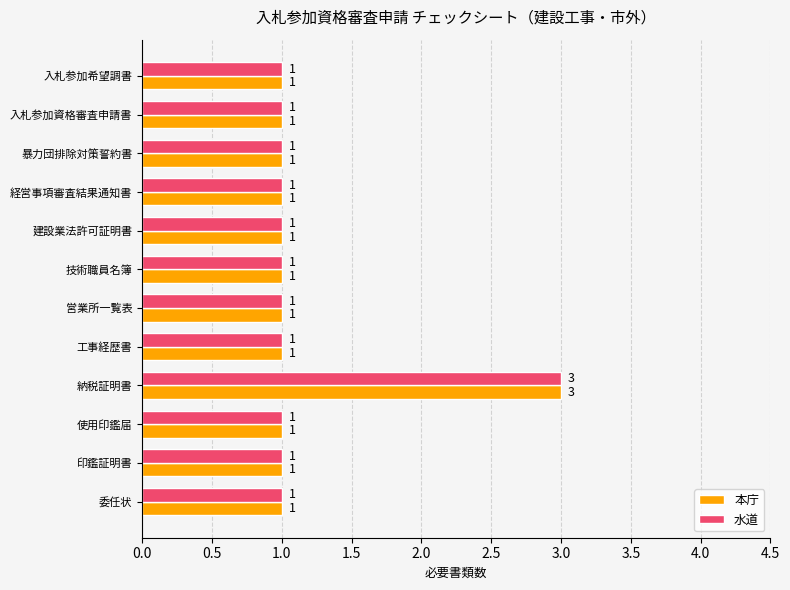

What is the sum of all 水道 values?

14